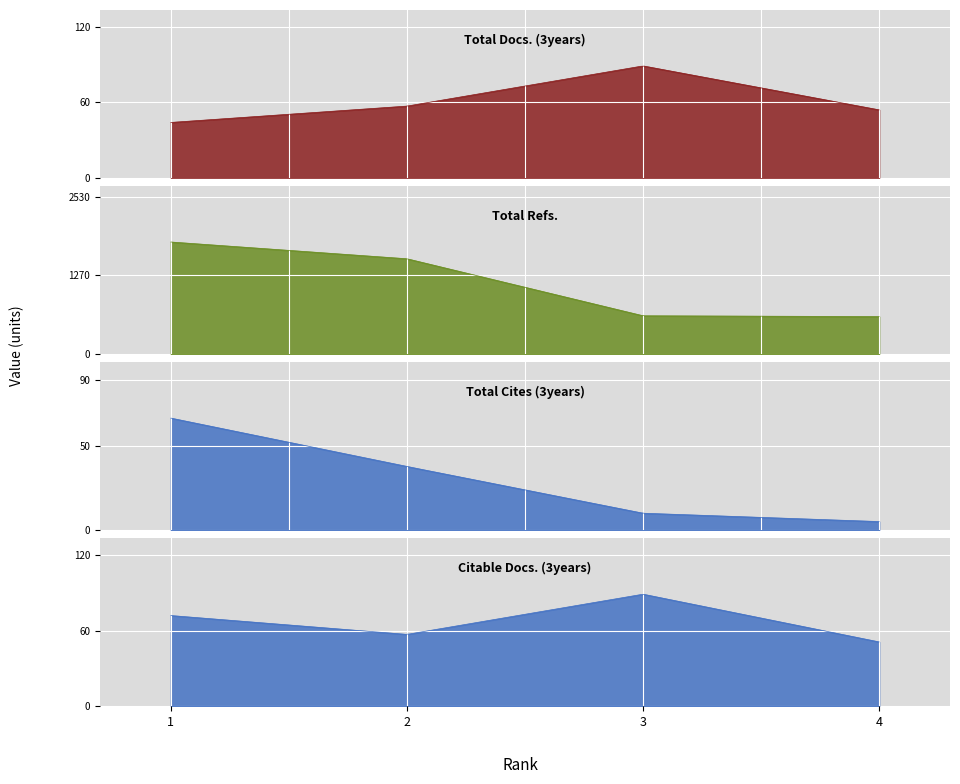

Reading left to right, transcribe all the data shown in this chart.

Total Docs. (3years): 44	57	89	54
Total Refs.: 1808	1537	615	602
Total Cites (3years): 67	38	10	5
Citable Docs. (3years): 72	57	89	51